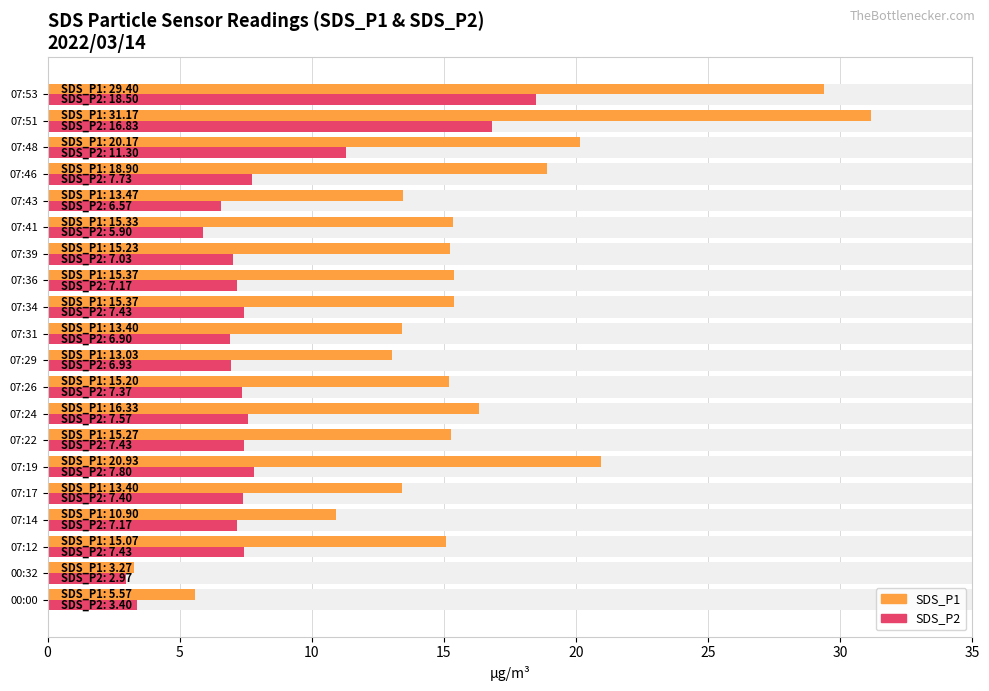

Which series has the widest spread of values?

SDS_P1